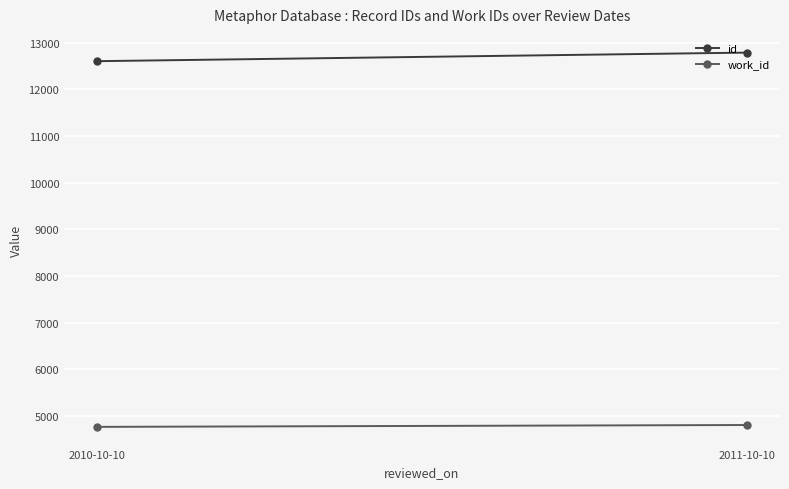

What is the total value across all series at 2010-10-10?

17366